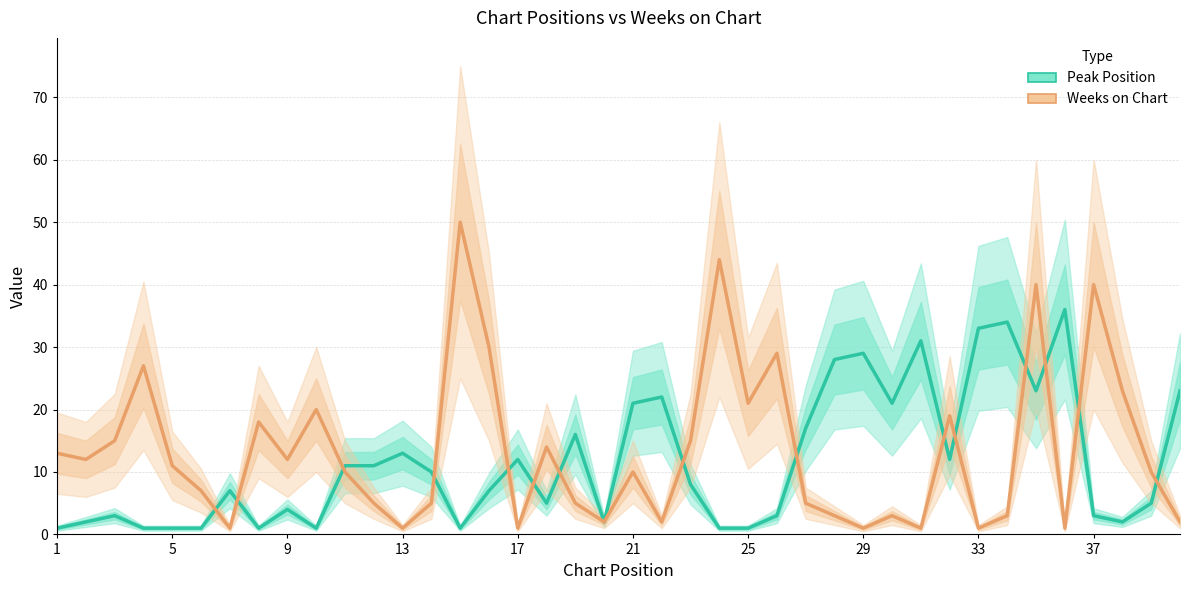

What are all the series names shown in the legend?

Peak Position, Weeks on Chart